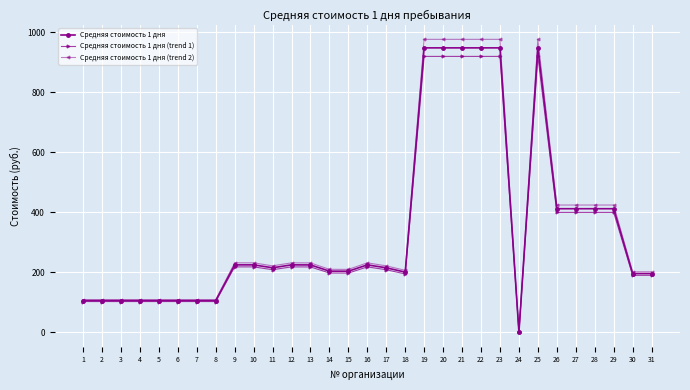

Which series changed the most between 11 and 29?

Средняя стоимость 1 дня (trend 2)